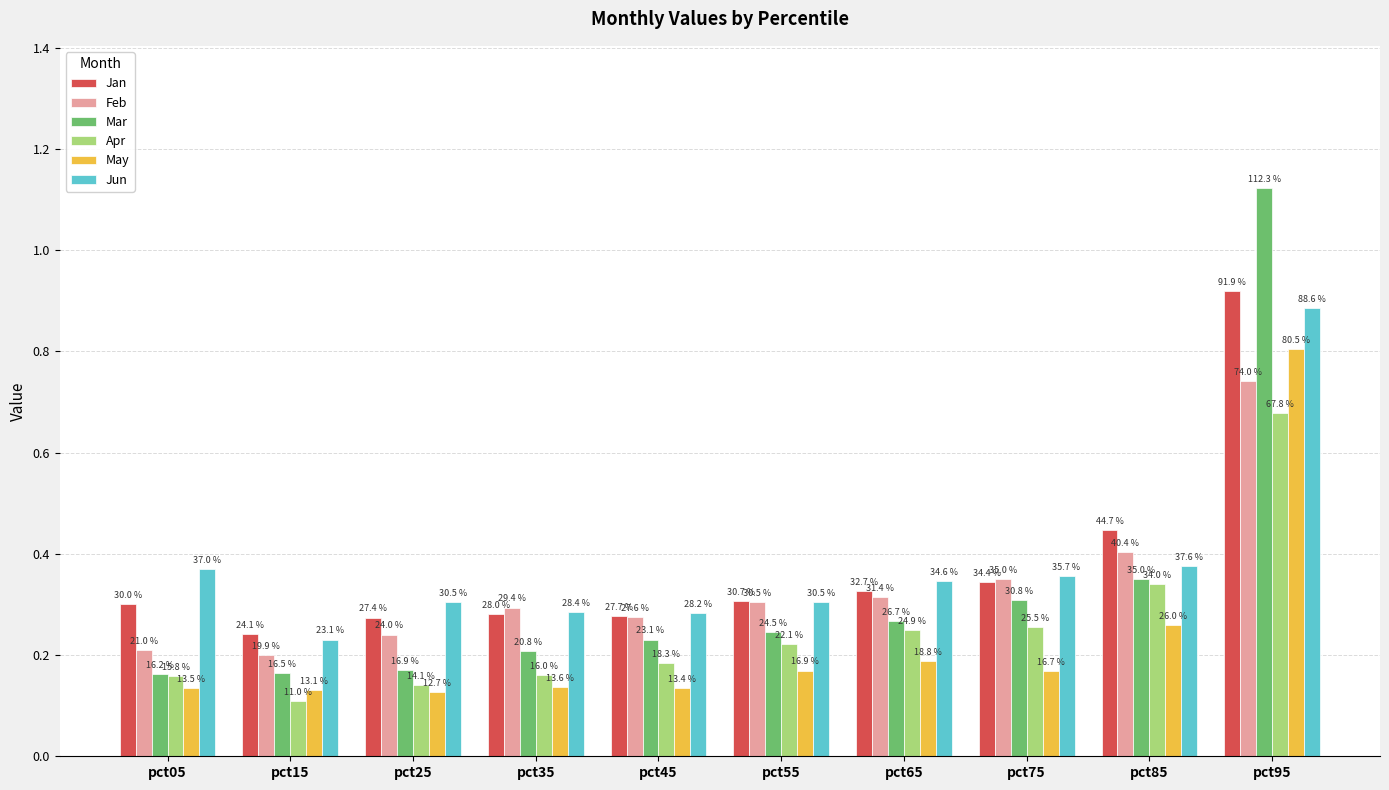

True or false: Feb has a value of 0.4 at pct35.

False